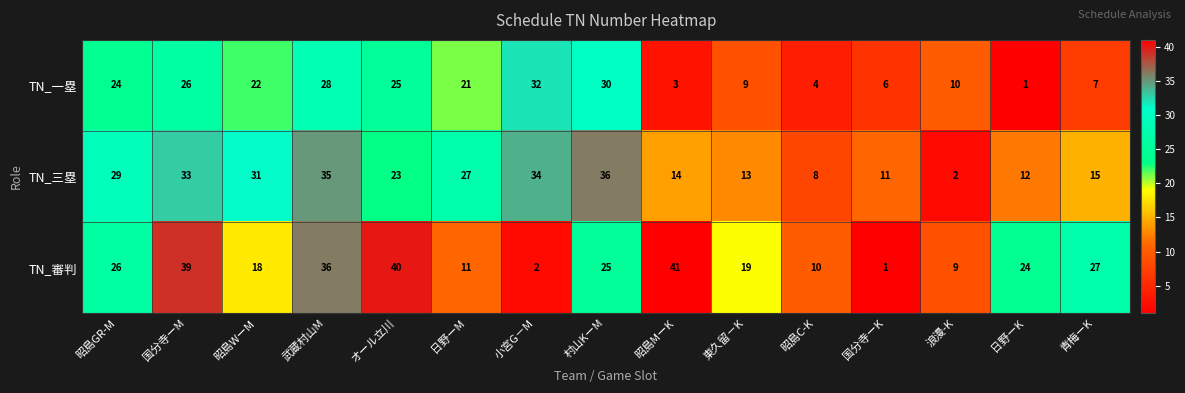

Is it true that TN_三塁 equals 23 at オール立川?

True